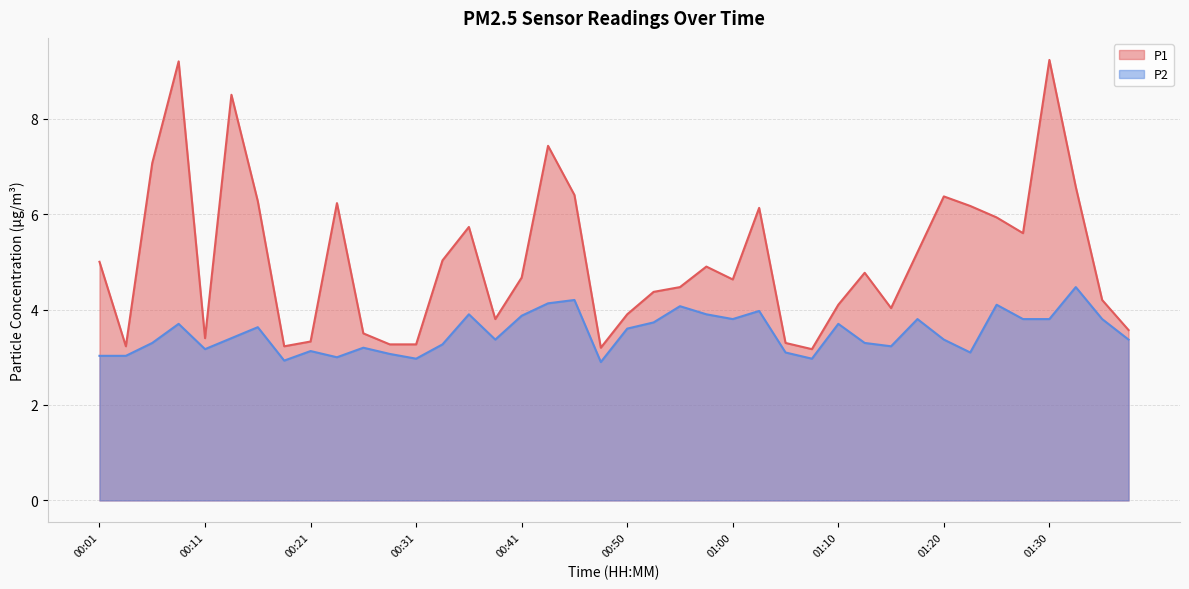

True or false: P2 and P1 cross at least once.

False